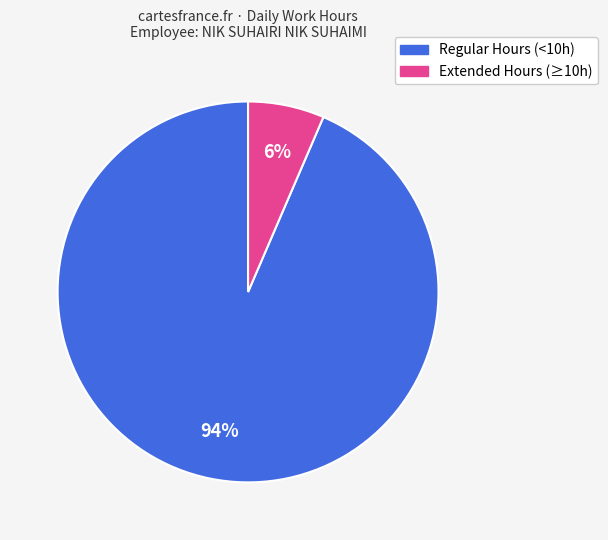

Is there any slice that represents more than half of the pie?

Yes